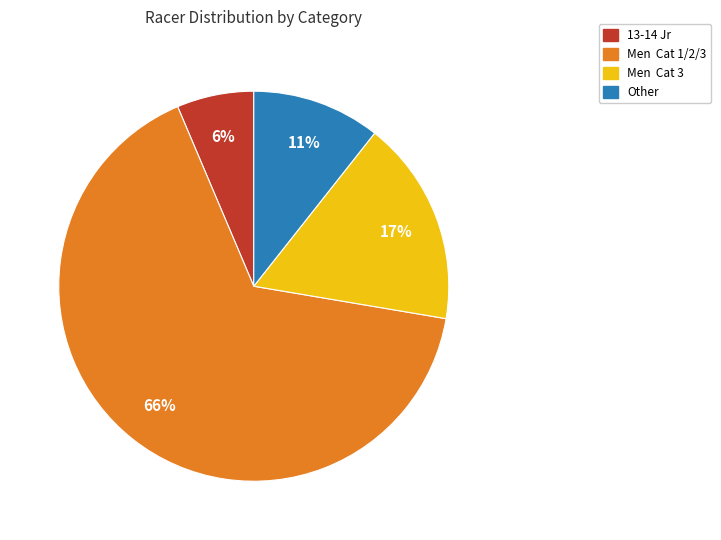

To the nearest percent, what is the difference between the largest and smallest slice percentages?

60%